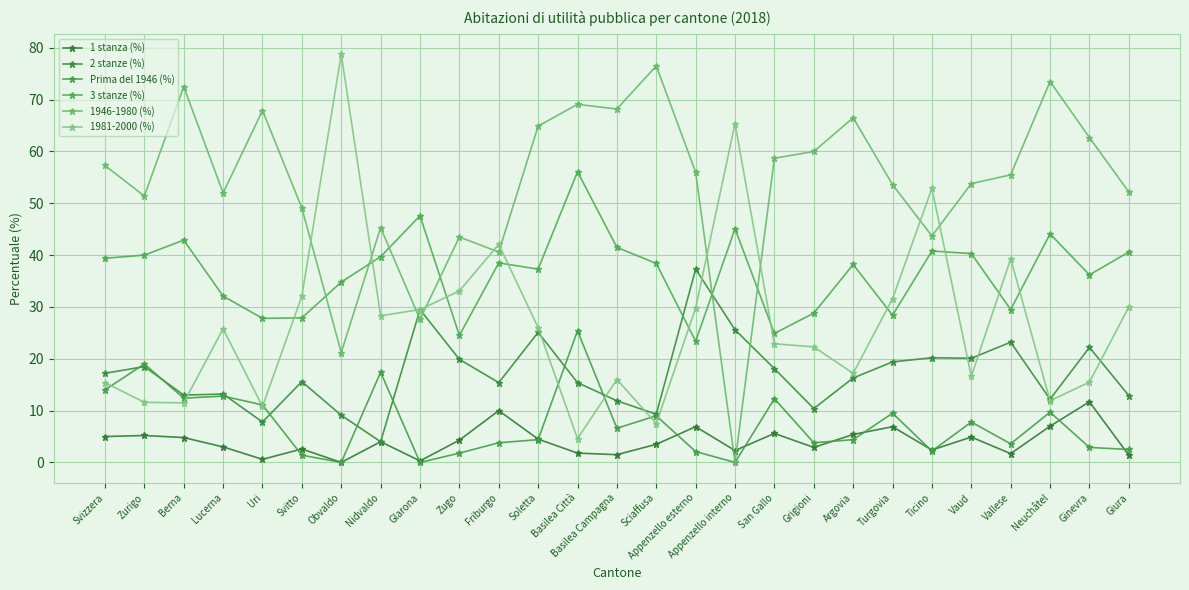

What is the sum of the 3 stanze (%) values at Argovia and Grigioni?

67.0